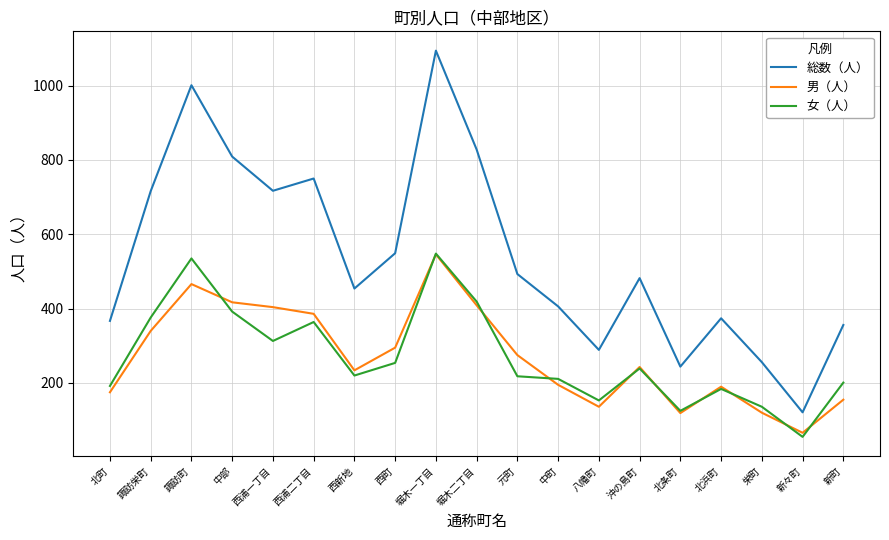

What is the difference between the 男（人） values at 堀木二丁目 and 北浜町?

219